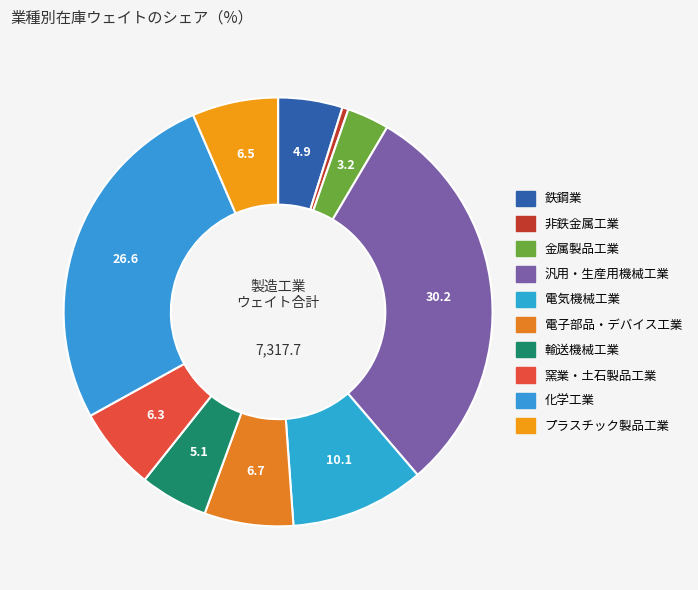

How many segments does this pie chart have?

10